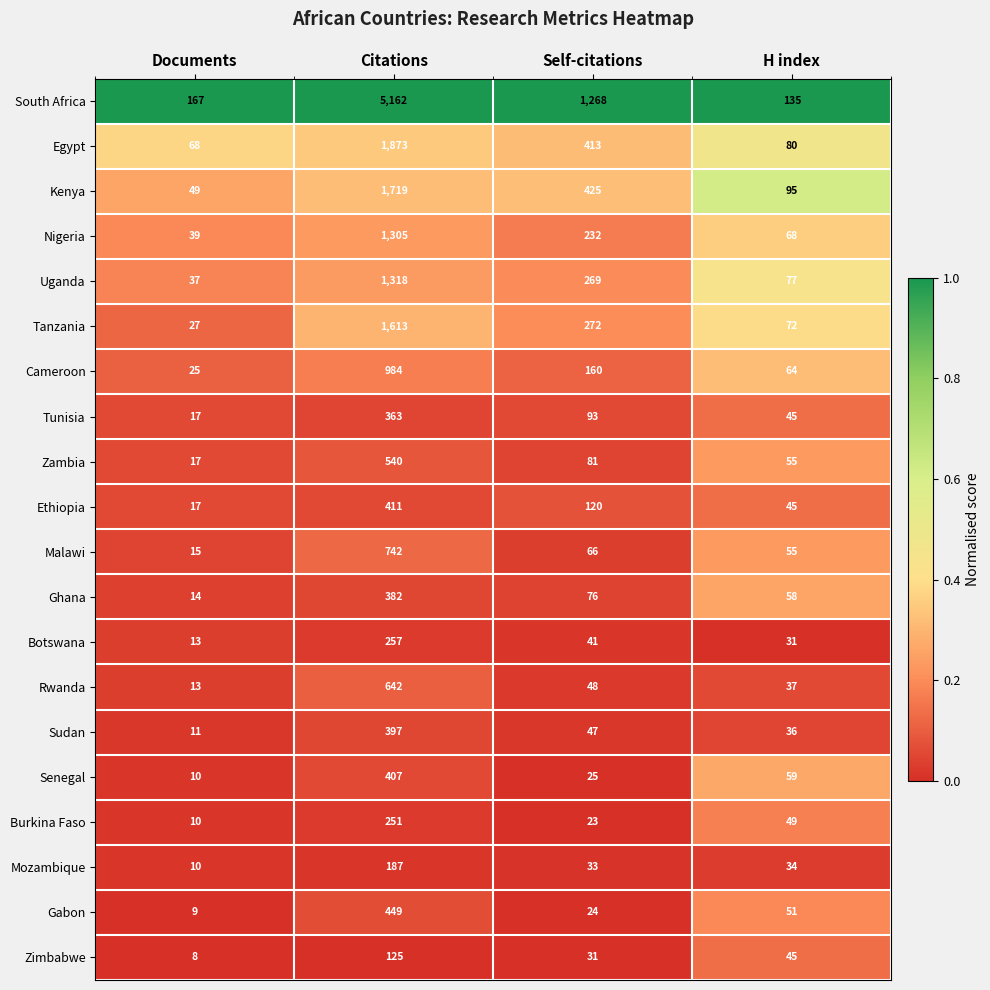

Which series has the largest range (max minus min)?

South Africa